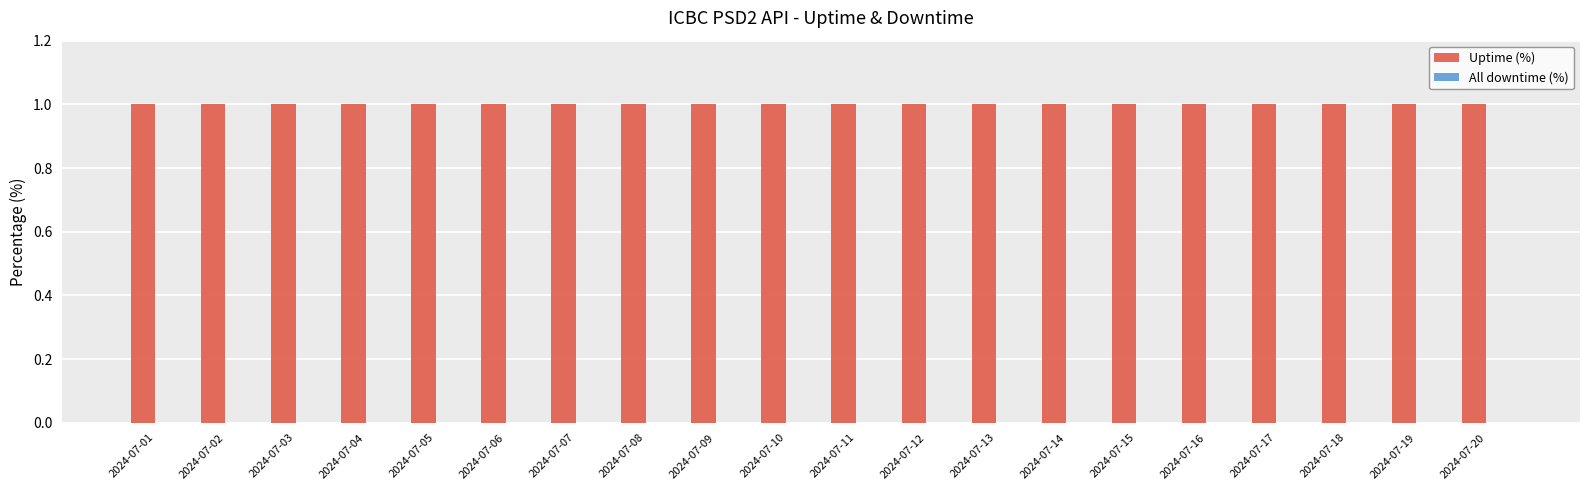

Which series has the widest spread of values?

Uptime (%)